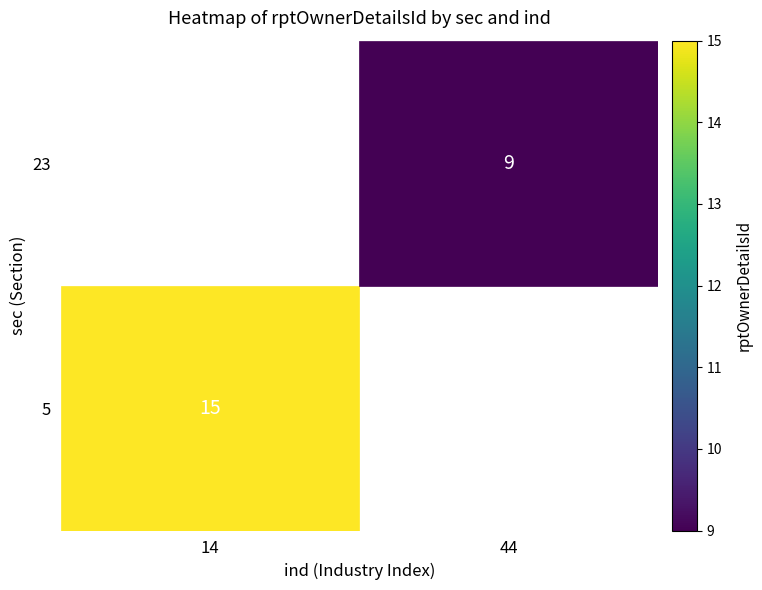

At how many categories does at least one series exceed 13?

1